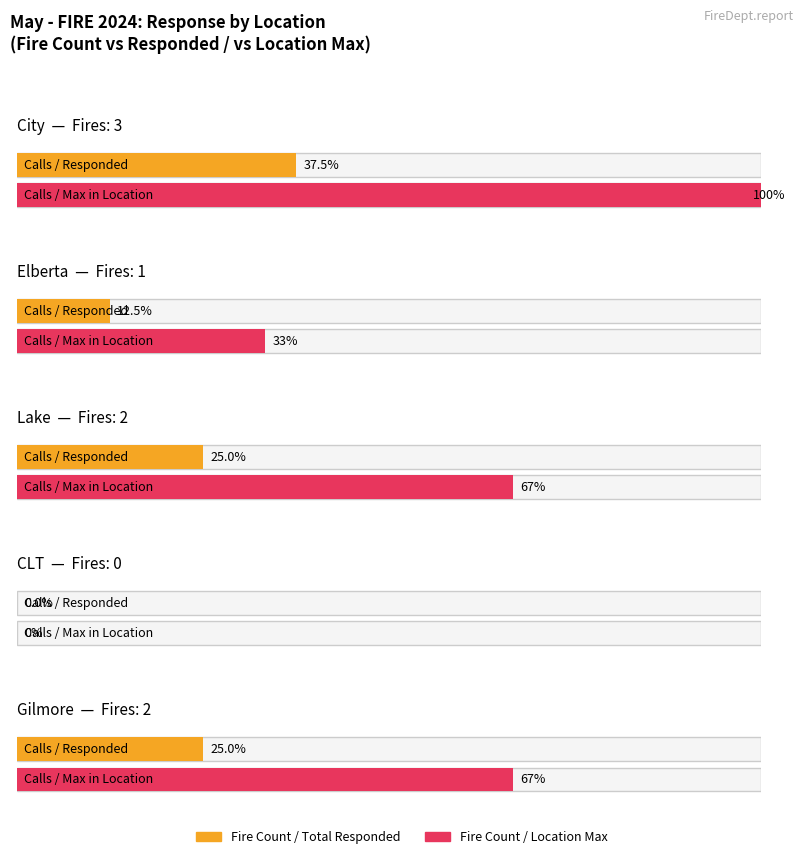

How many data points in Average utilization are above 2?

1